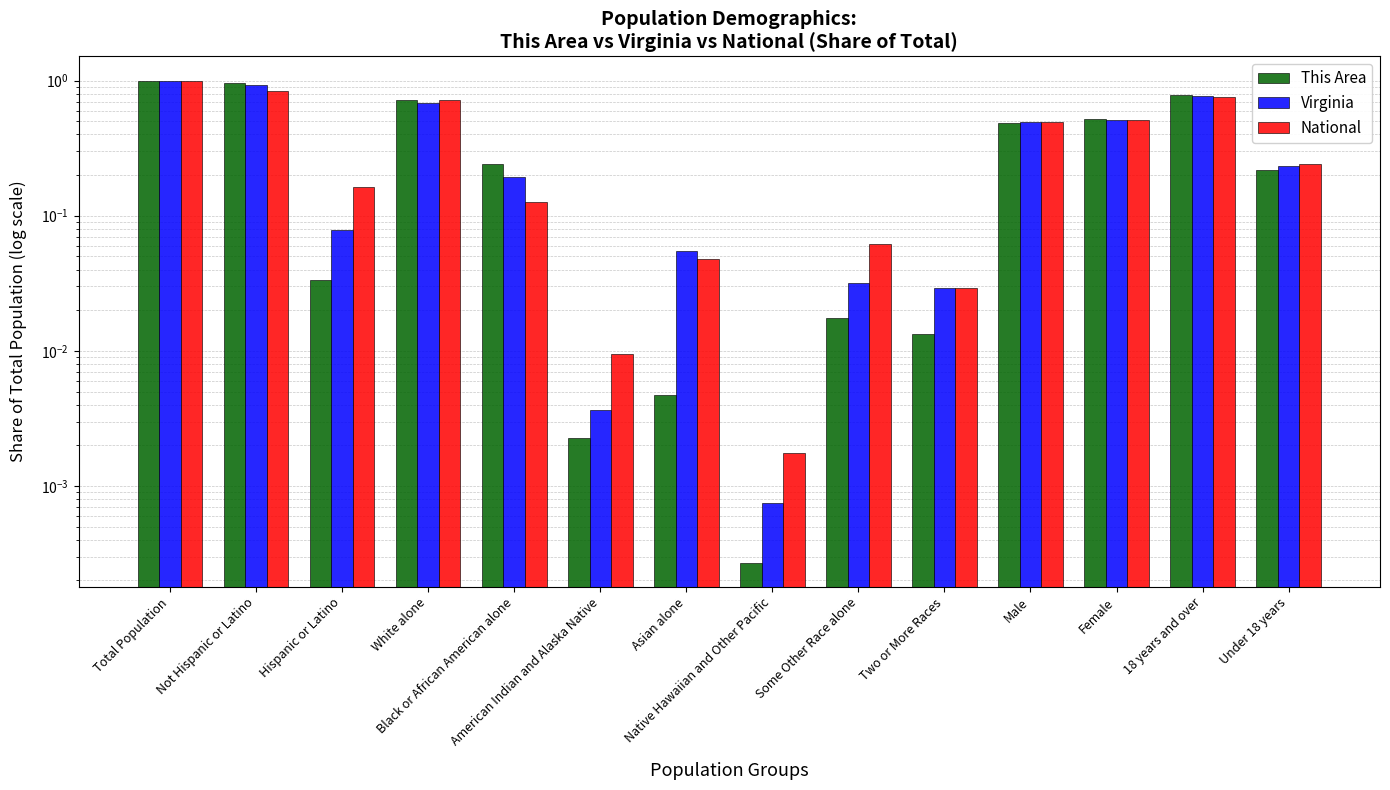

Count the number of data series in this chart.

3